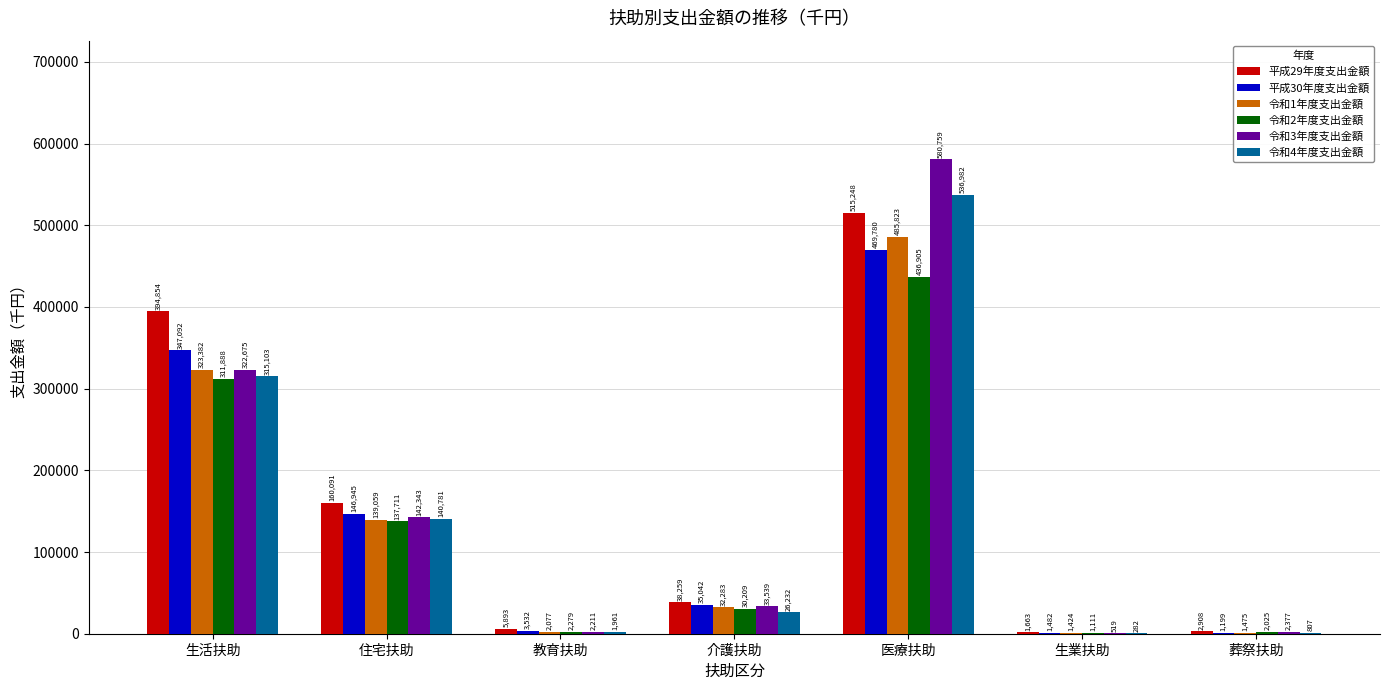

Which series has the largest total across all categories?

平成29年度支出金額